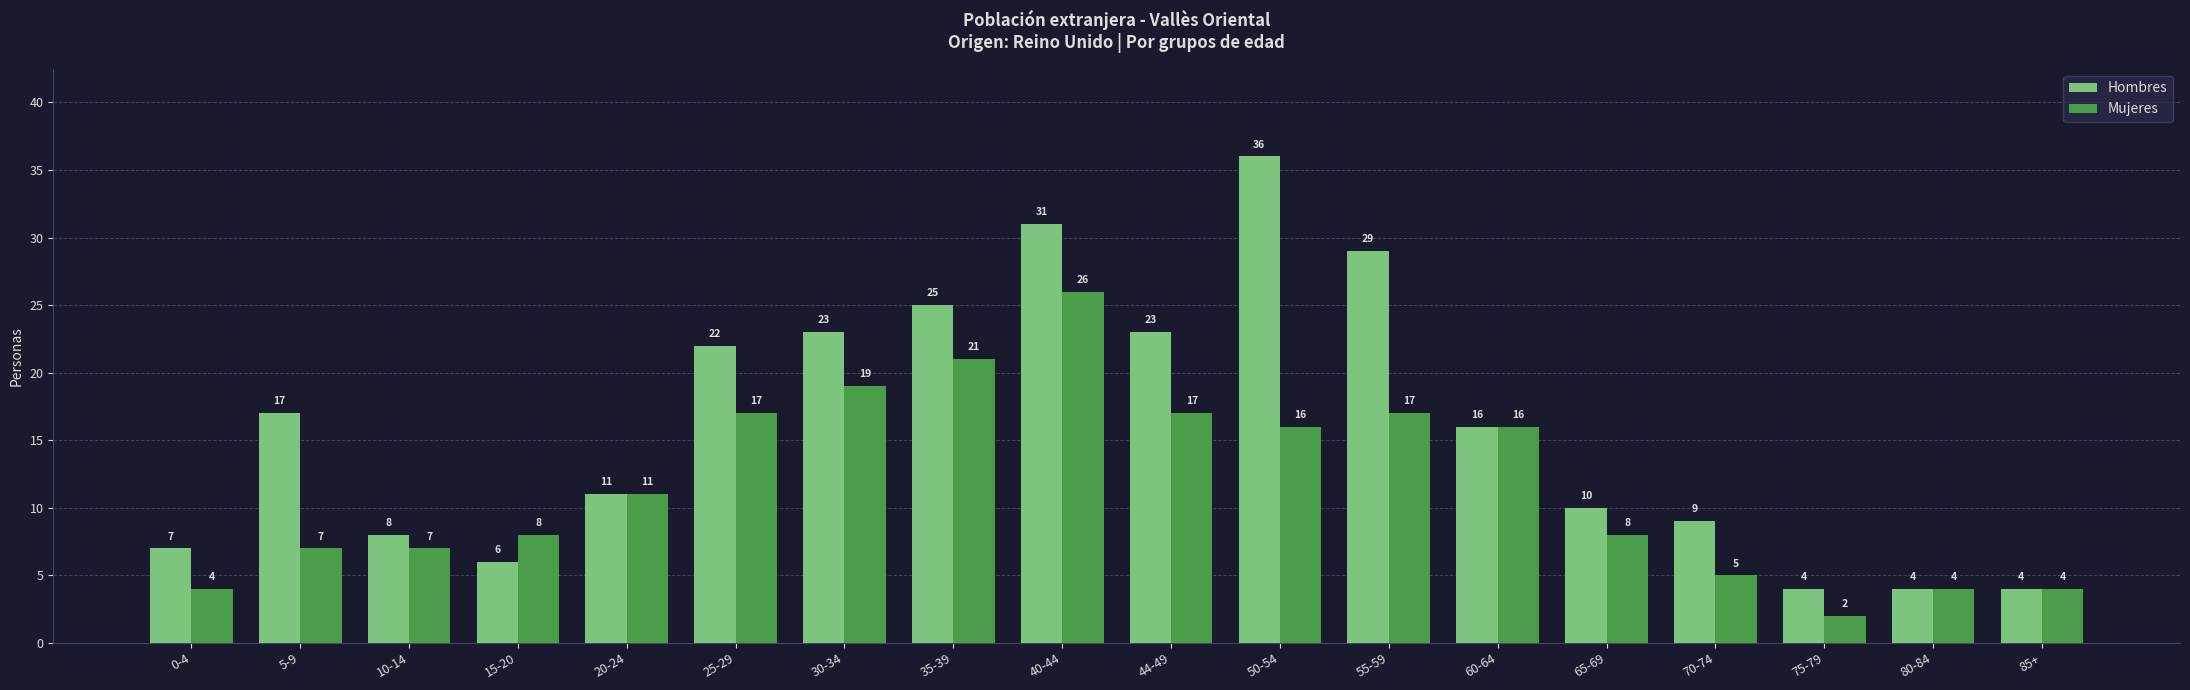

What is the difference between the Hombres values at 15-20 and 35-39?

19